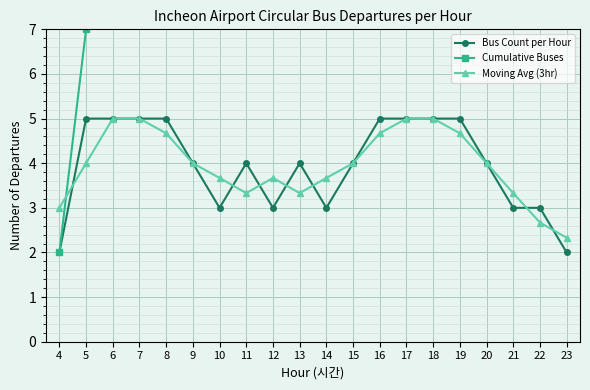

List the series in order of their peak value, highest first.

Cumulative Buses, Bus Count per Hour, Moving Avg (3hr)